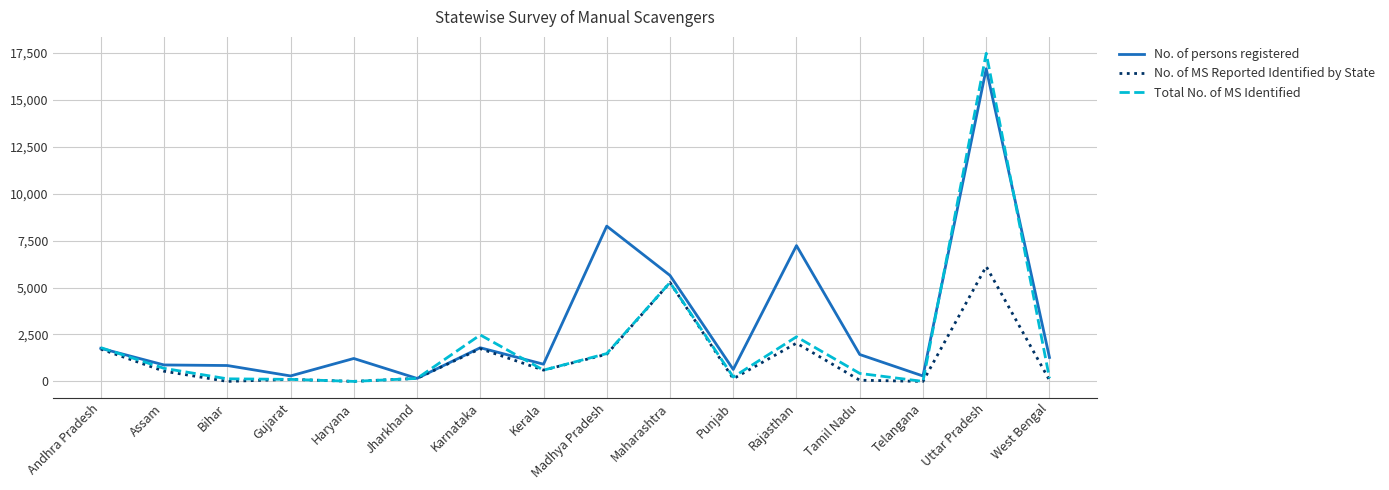

Rank the series by their maximum value, from highest to lowest.

Total No. of MS Identified, No. of persons registered, No. of MS Reported Identified by State